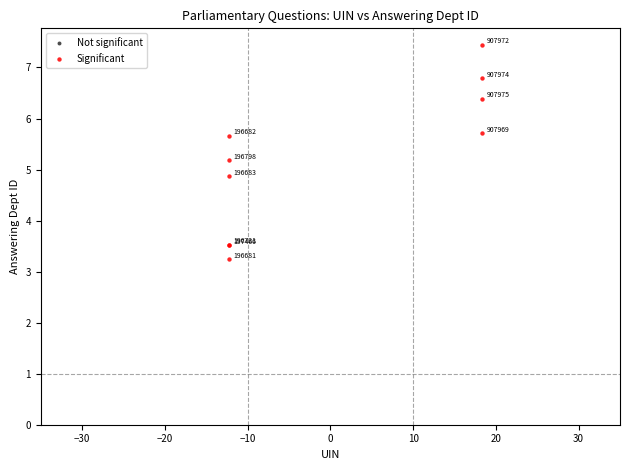

What Y value in the scatter plot is closest to 5?

4.9